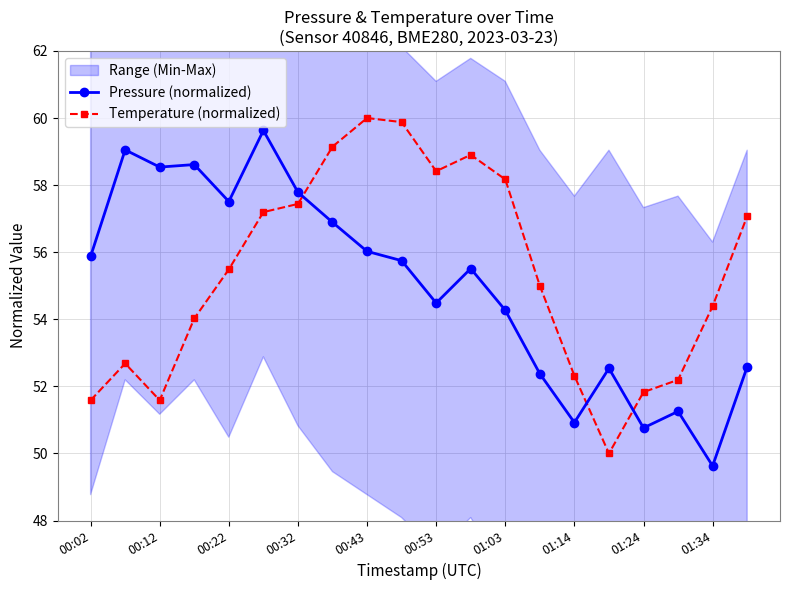

The Pressure (normalized) series shows 89.5 at 00:32. True or false?

False